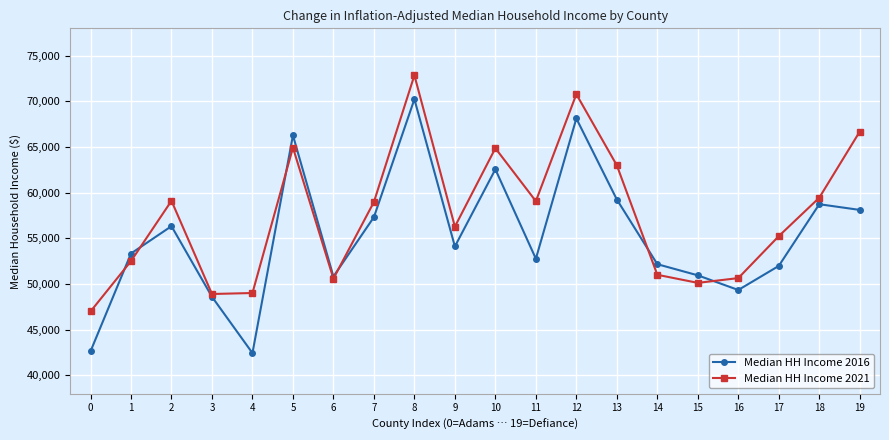

The value of Median HH Income 2021 at 11 is 30889.3. True or false?

False